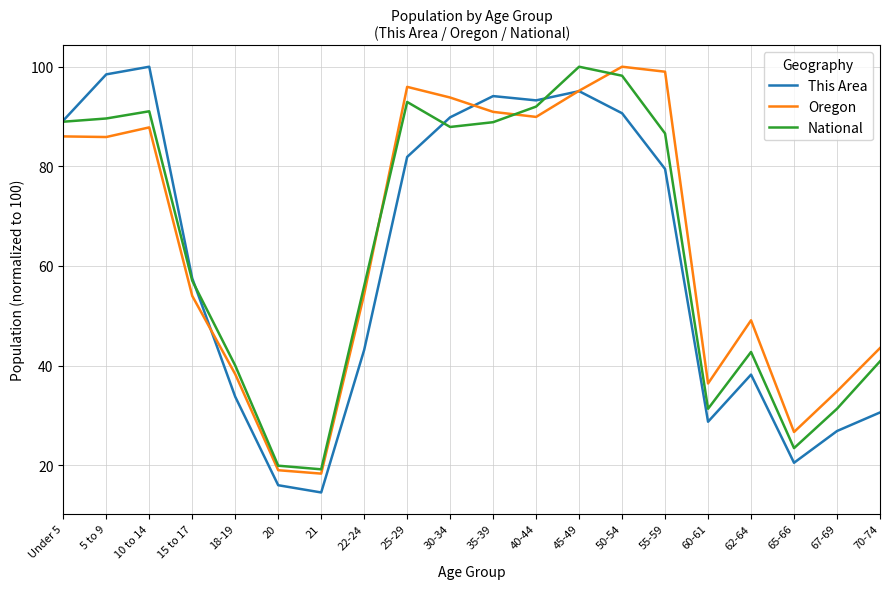

What are all the series names shown in the legend?

This Area, Oregon, National